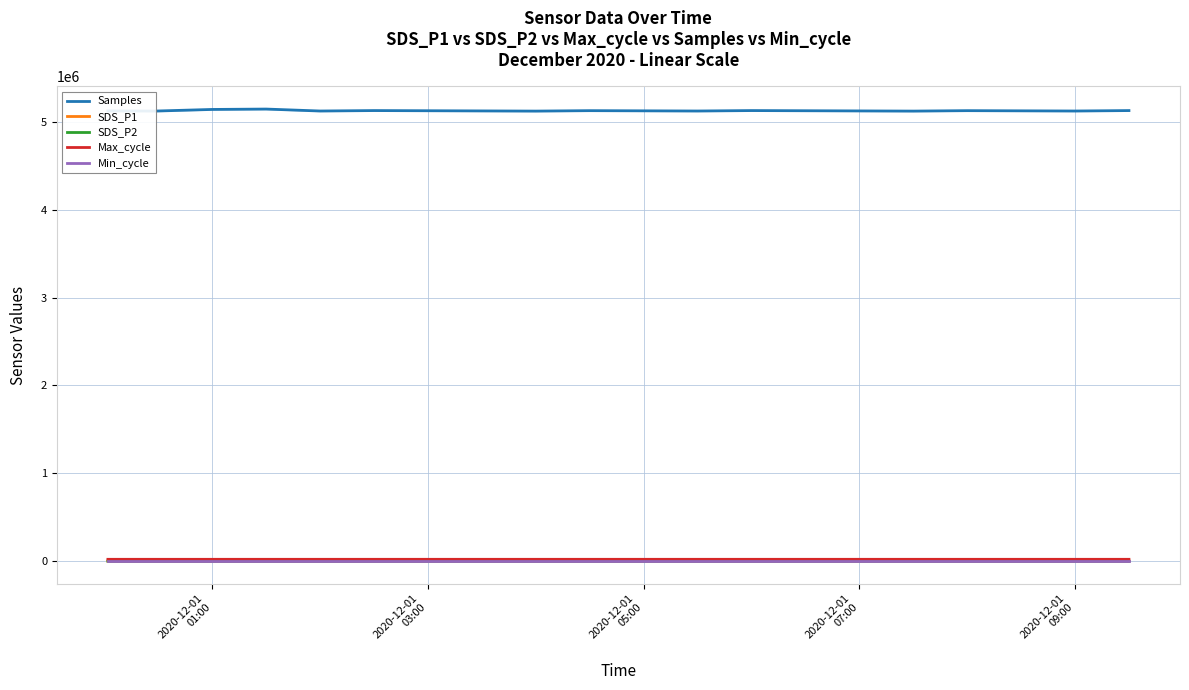

The SDS_P2 series shows 23.5 at 14. True or false?

True